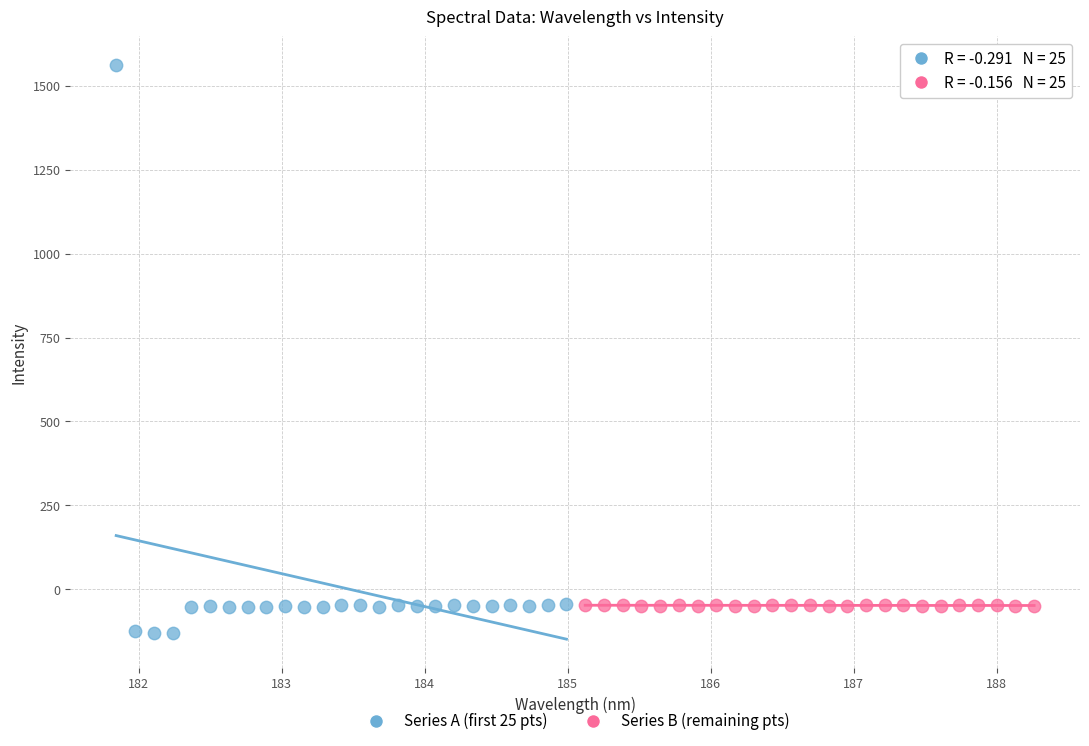

Which series contains the lowest Y value?

Series A (first 25 pts)